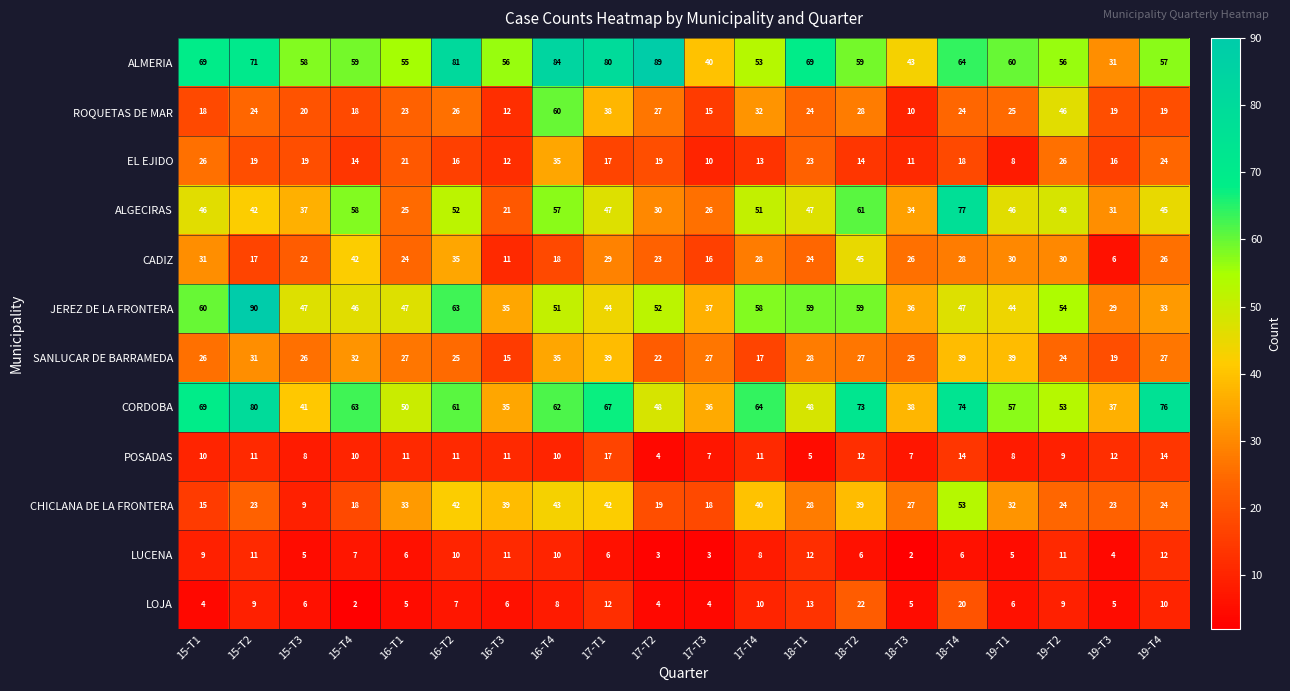

How many data points in CADIZ are less than 26?

9